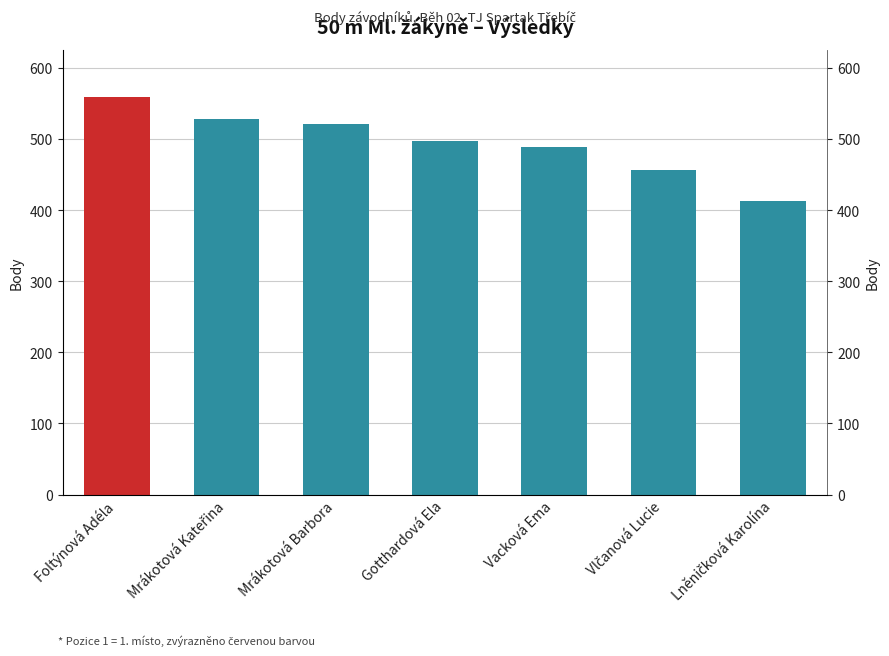

The chart shows a value of 885 at Mrákotová Barbora. True or false?

False